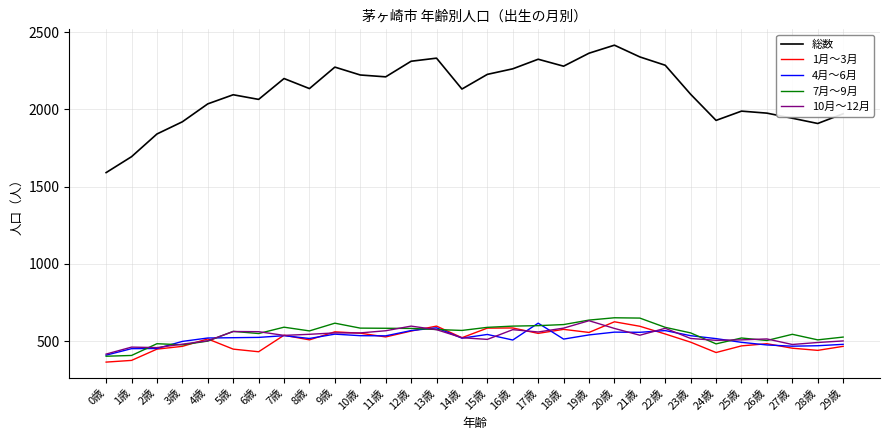

What are all the series names shown in the legend?

総数, 1月～3月, 4月～6月, 7月～9月, 10月～12月